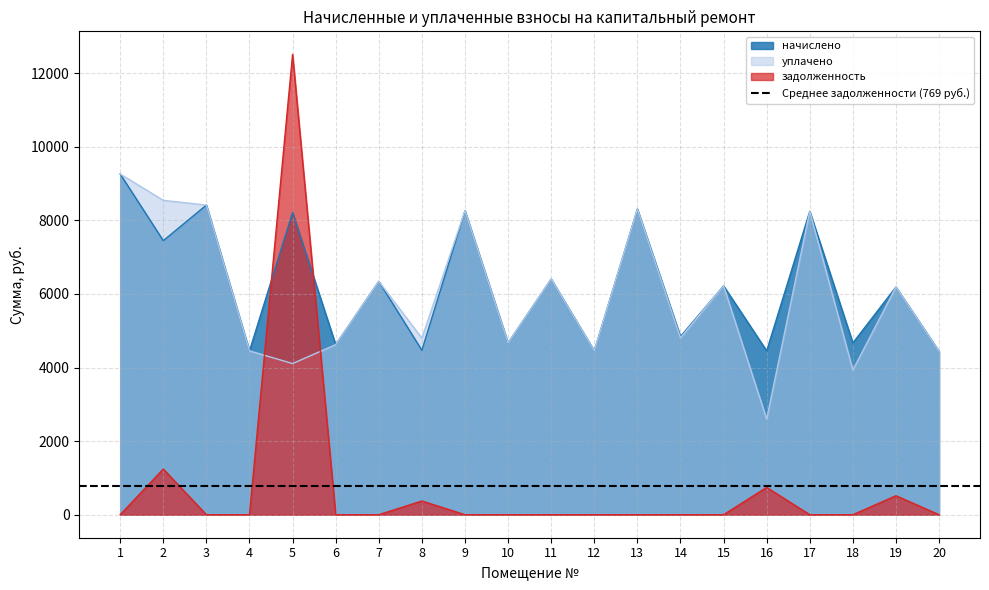

What is the average value of the уплачено series?

5954.7